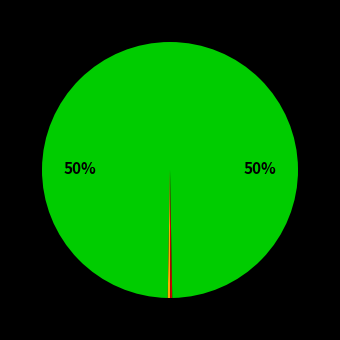

To the nearest percent, what is the average slice percentage?

25%